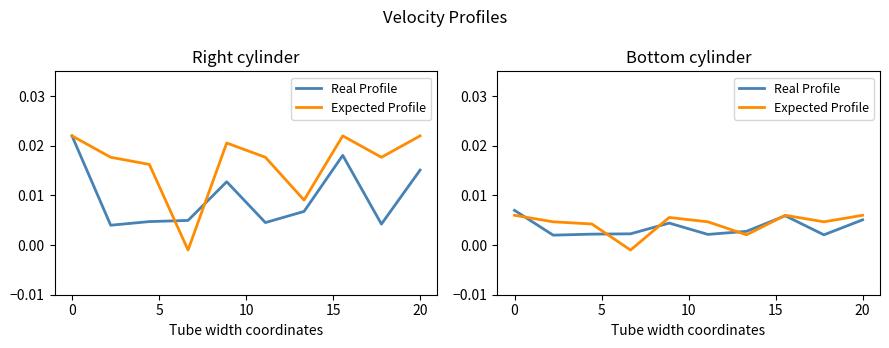

Does the chart display data point markers on the line(s)?

No